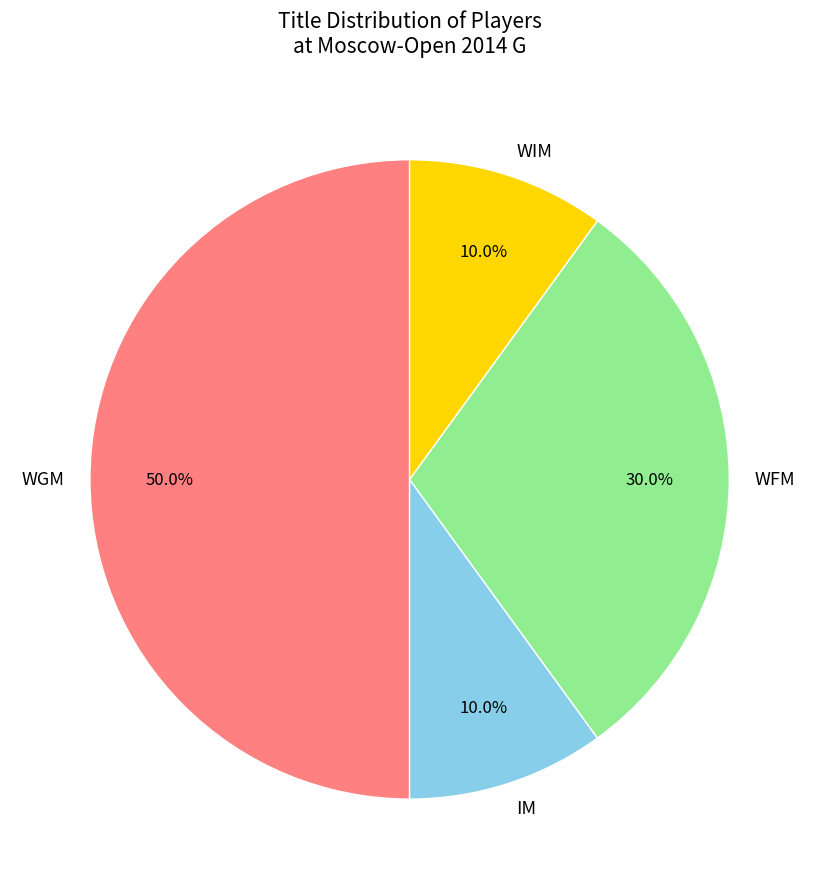

What is the ratio of the value at WFM to the value at IM?

3.0